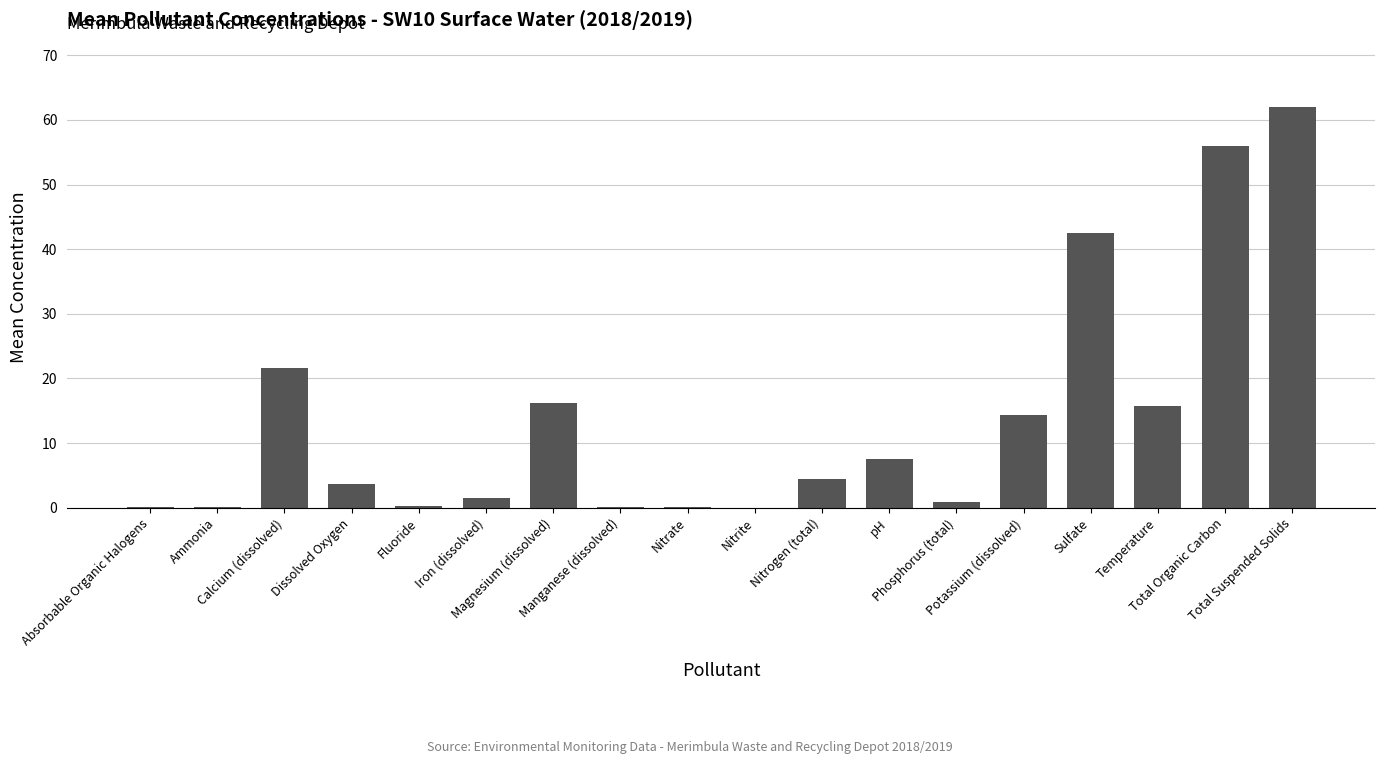

What is the sum of all values?

247.4